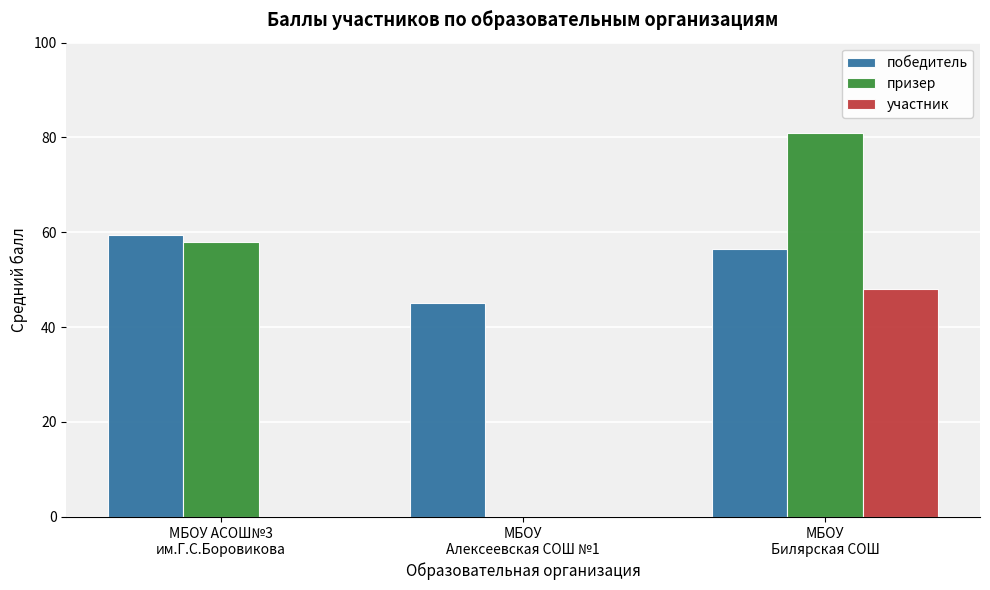

What value does the победитель series have at МБОУ АСОШ№3
им.Г.С.Боровикова?

59.3